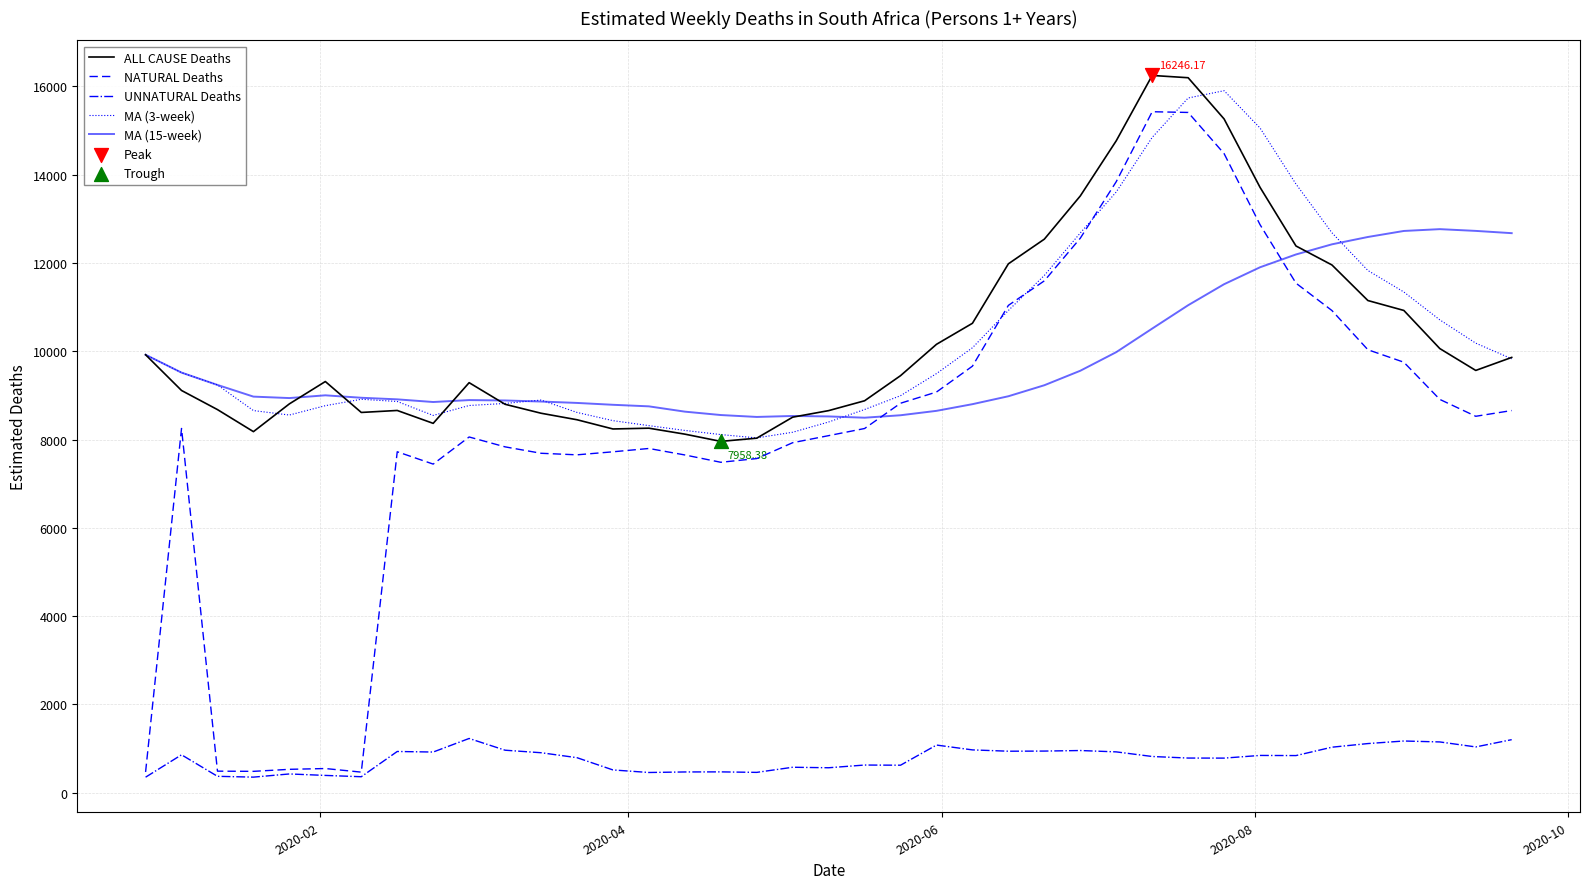

True or false: ALL CAUSE Deaths and NATURAL Deaths cross at least once.

False